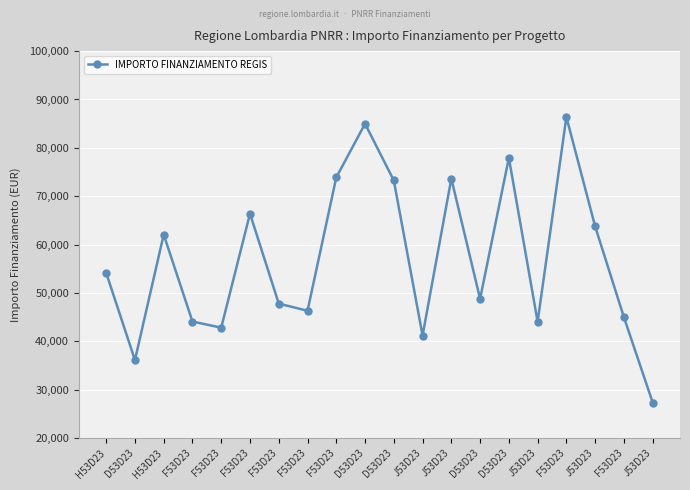

Approximately how many times larger is the value at J53D23 compared to F53D23?

1.6